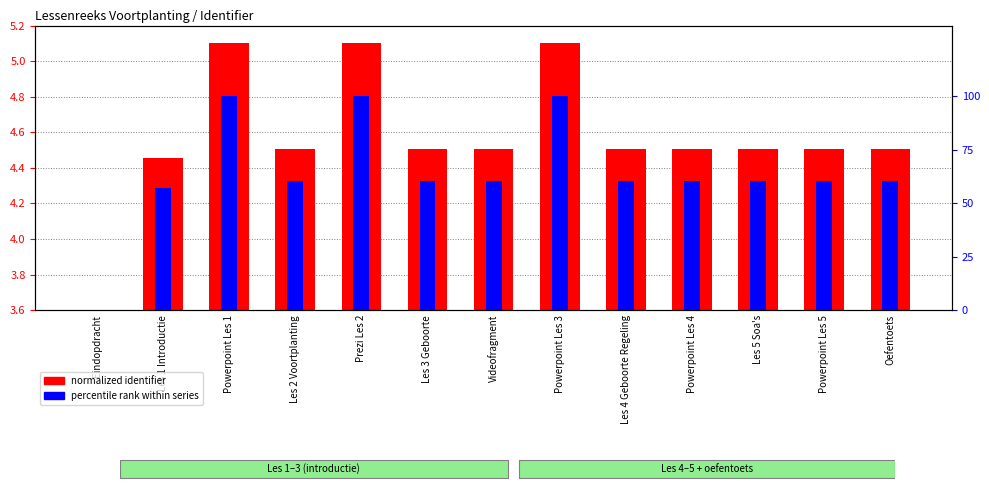

What is the sum of the percentile rank within series values at Powerpoint Les 4 and Les 4 Geboorte Regeling?

121.0